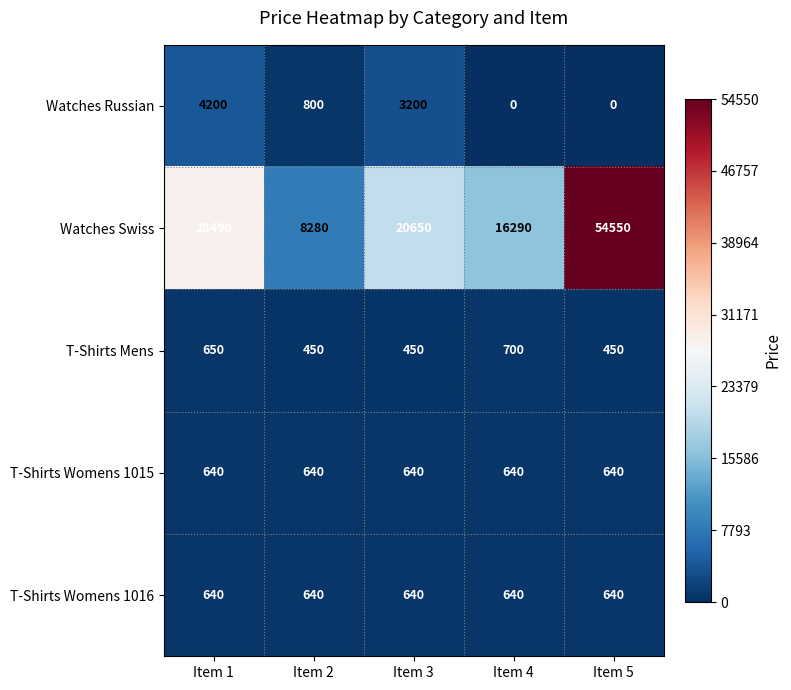

What is the spread (max minus min) of values at Item 2?

7830